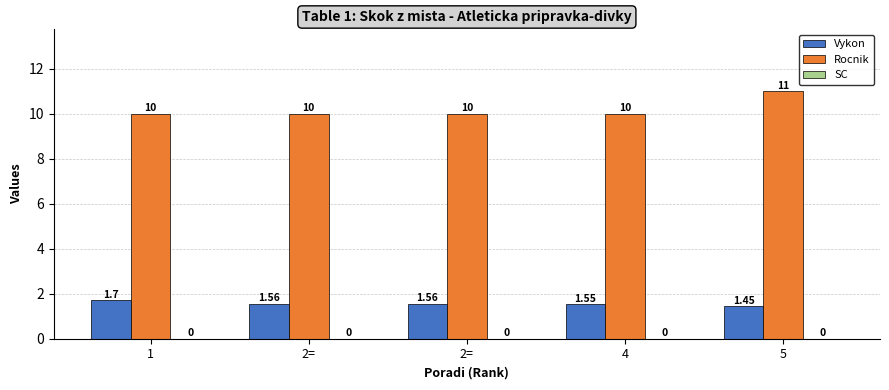

Does the chart contain stacked bars?

No